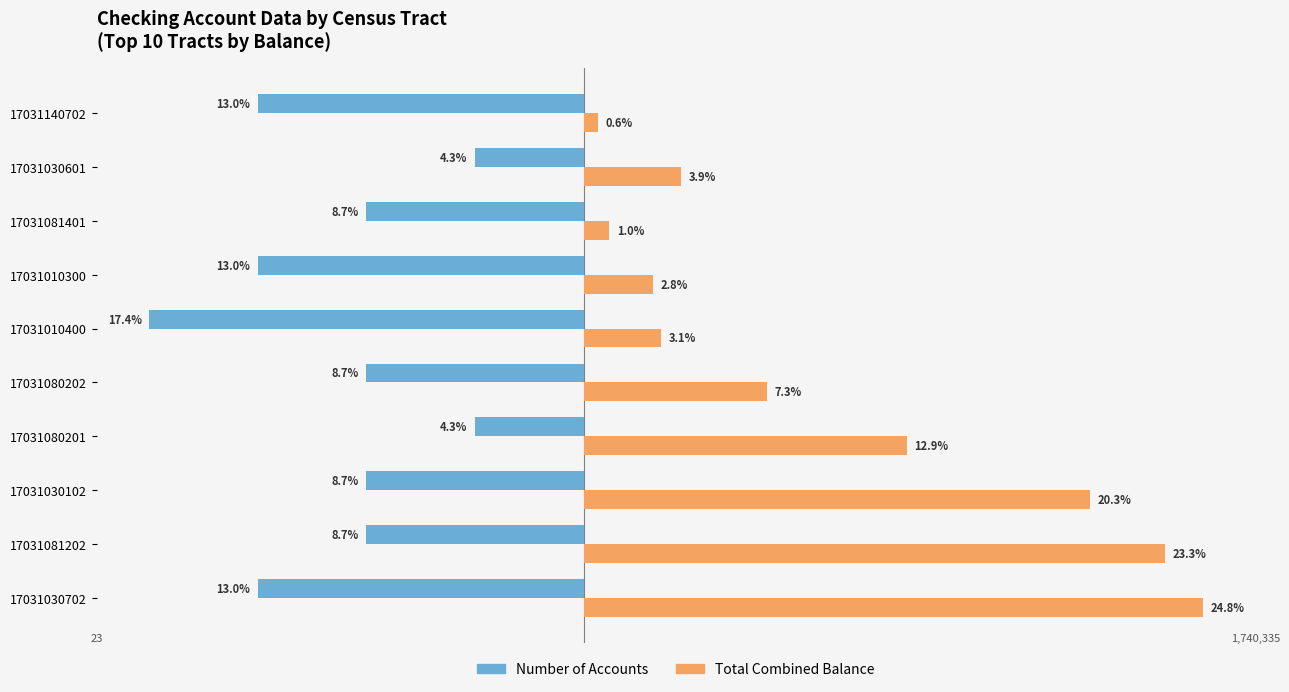

Which series changed the most between 17031080202 and 17031081401?

Total Combined Balance